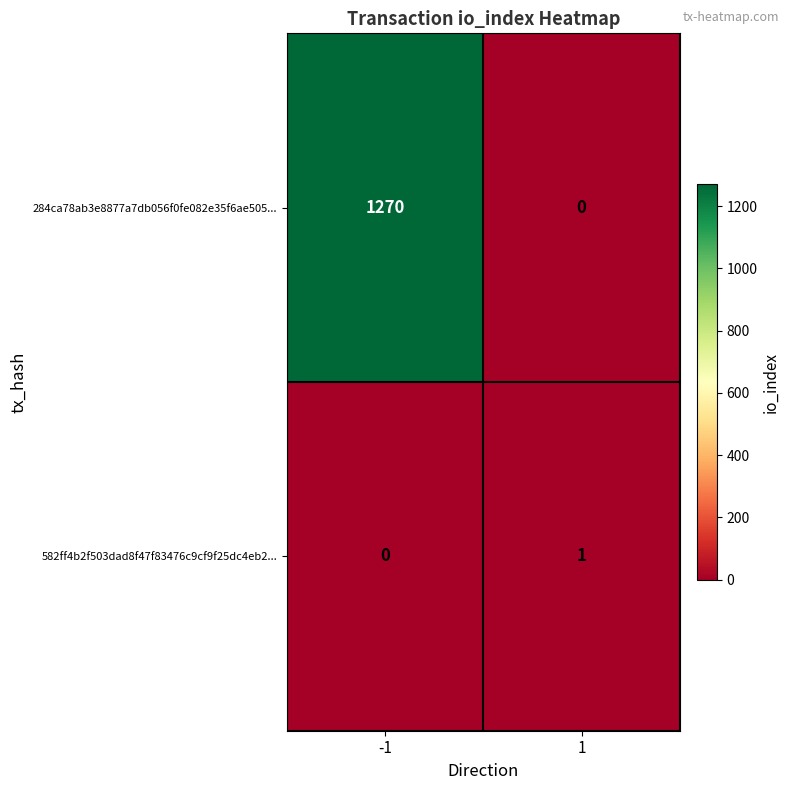

Reading right to left, transcribe all the data shown in this chart.

284ca78ab3e8877a7db056f0fe082e35f6ae505...: 1=0	-1=1270
582ff4b2f503dad8f47f83476c9cf9f25dc4eb2...: 1=1	-1=0